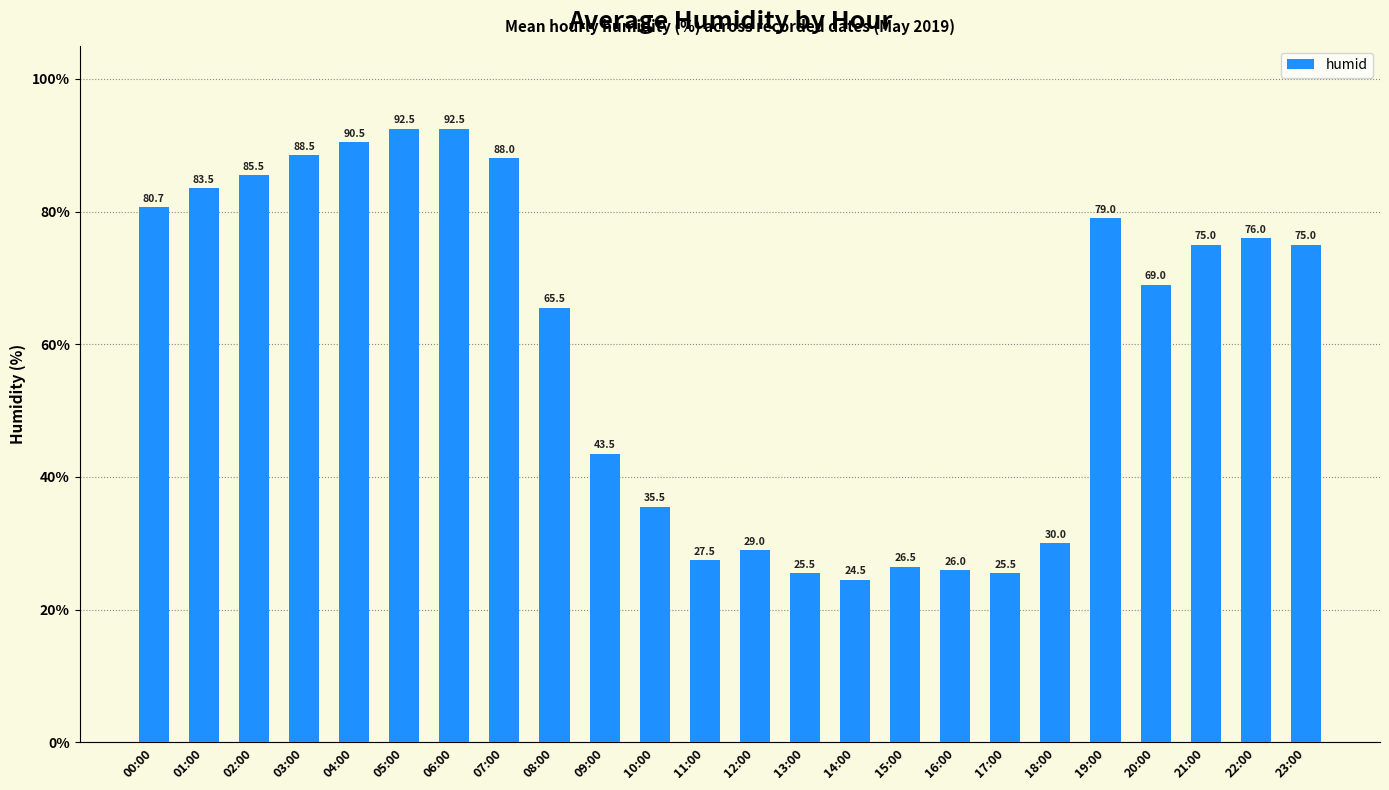

Read the value at 16:00.

26.0